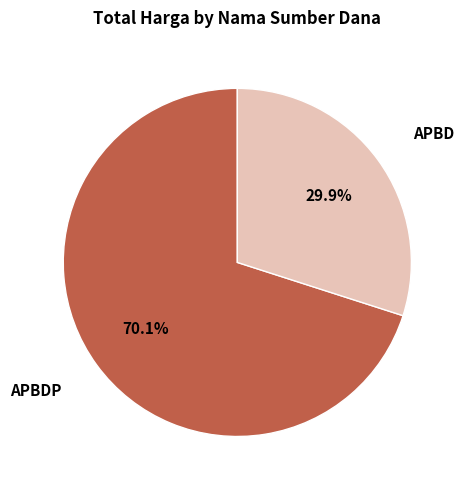

To the nearest percent, what is the average slice percentage?

50%